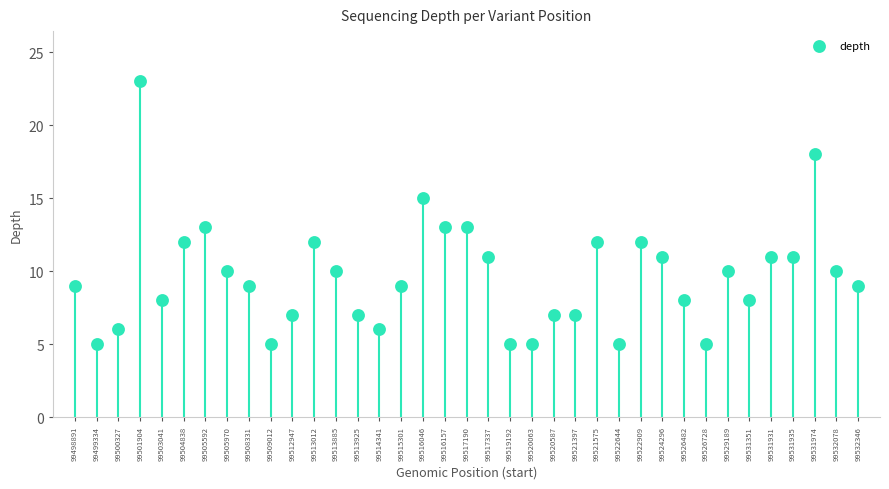

What is the range of Y values (max minus min)?

18